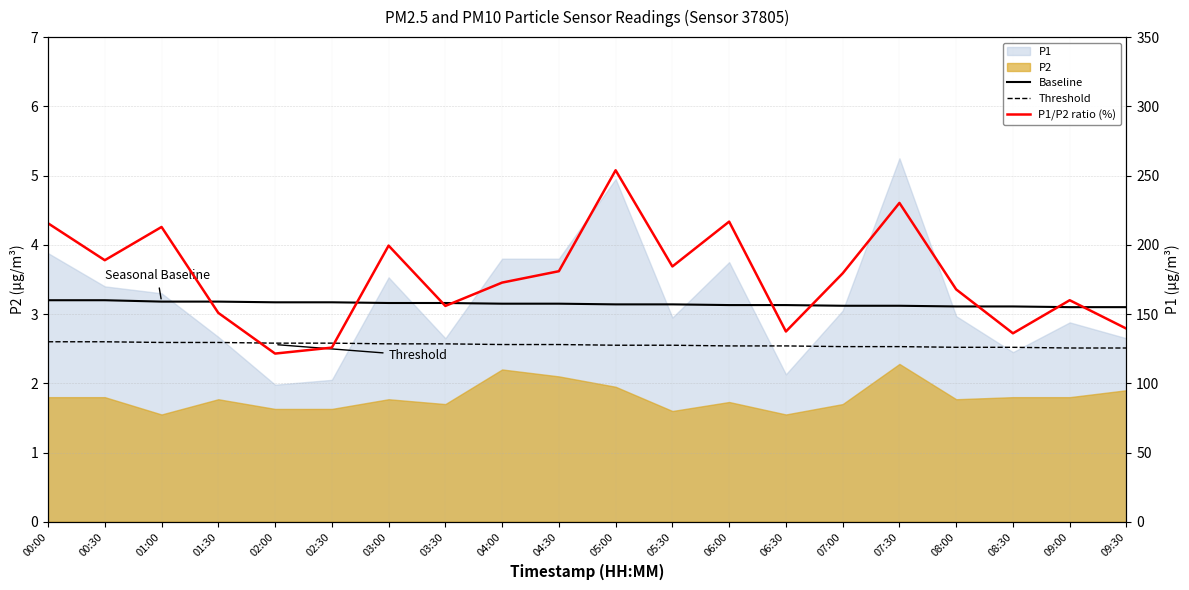

At 00:00, list the series in order from largest to smallest.

P1/P2 ratio (%), Baseline, Threshold